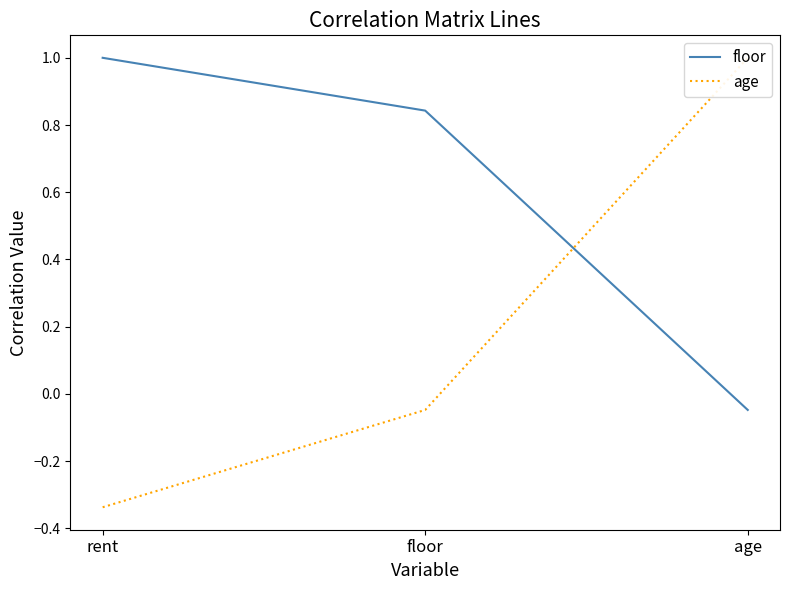

What is the difference between the second highest and minimum values in the age series?

0.3